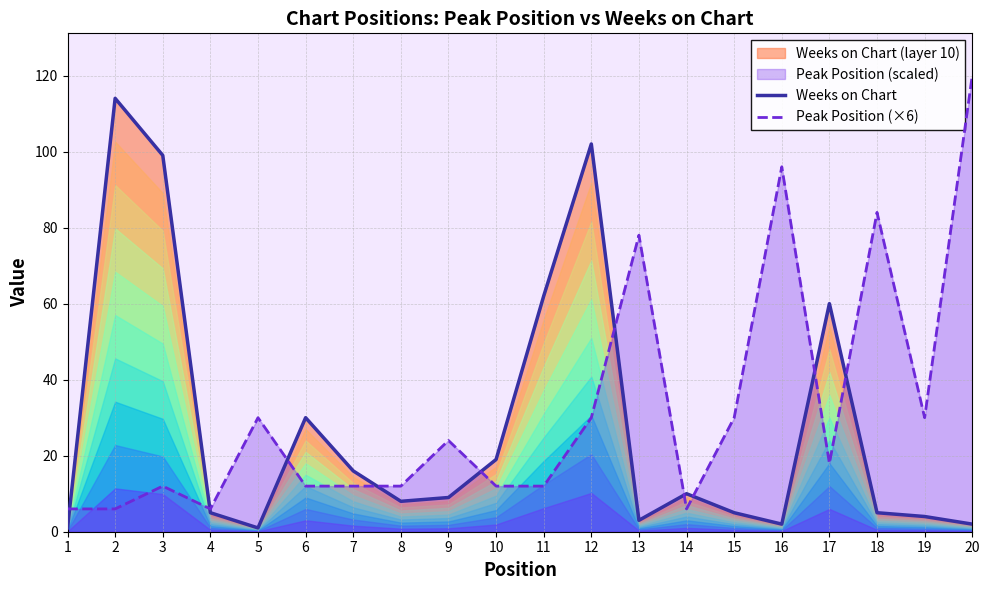

How many lines are shown in the chart?

2